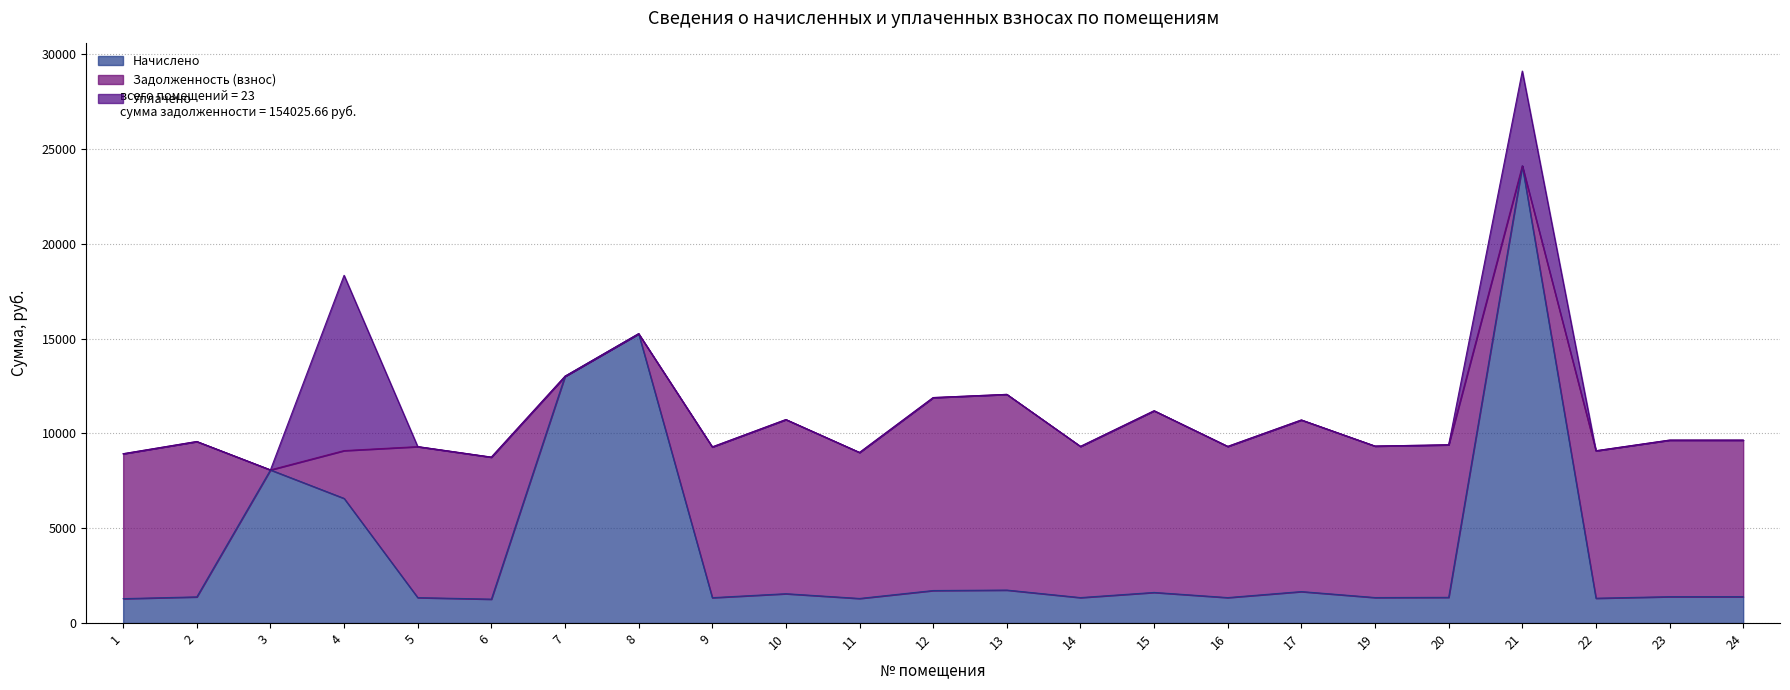

True or false: Уплачено has a value of 5733.4 at 22.

False